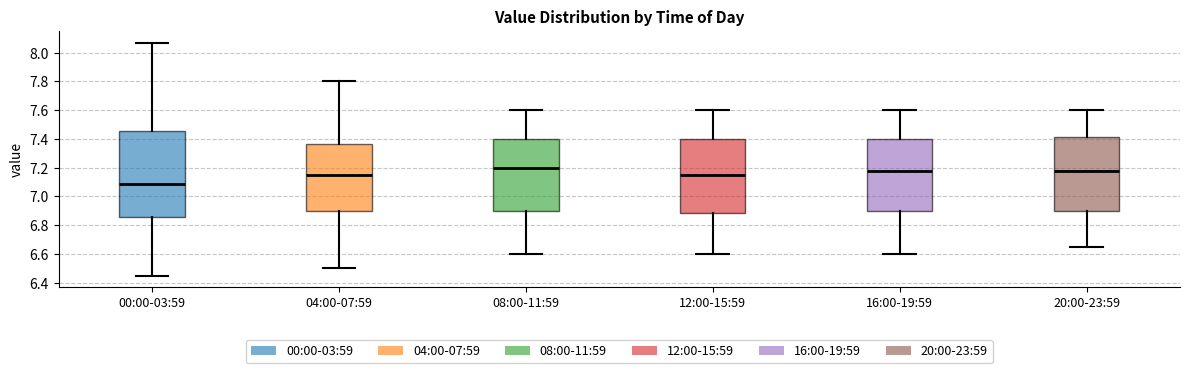

Reading left to right, read every box against the y-axis: the position of its median line, the range the box covers, and the ends of its whiskers. The values are not printed on the chart, so give them approximately, as read against the axis.

00:00-03:59: median 7.08, box 6.86 to 7.46, whiskers 6.46 to 8.08
04:00-07:59: median 7.16, box 6.90 to 7.36, whiskers 6.50 to 7.80
08:00-11:59: median 7.20, box 6.90 to 7.40, whiskers 6.60 to 7.60
12:00-15:59: median 7.16, box 6.88 to 7.40, whiskers 6.60 to 7.60
16:00-19:59: median 7.18, box 6.90 to 7.40, whiskers 6.60 to 7.60
20:00-23:59: median 7.18, box 6.90 to 7.42, whiskers 6.66 to 7.60